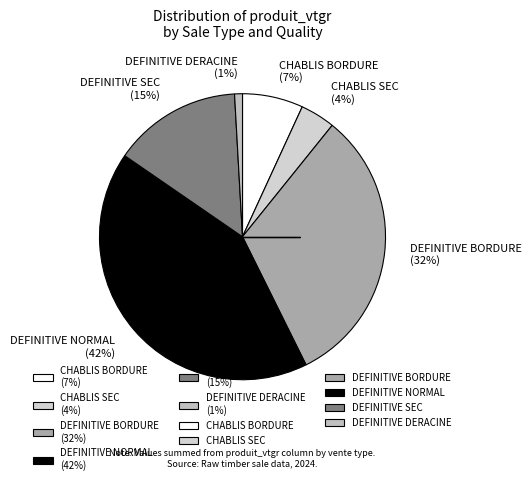

The DEFINITIVE SEC (15%) slice represents 15% of the pie. True or false?

True